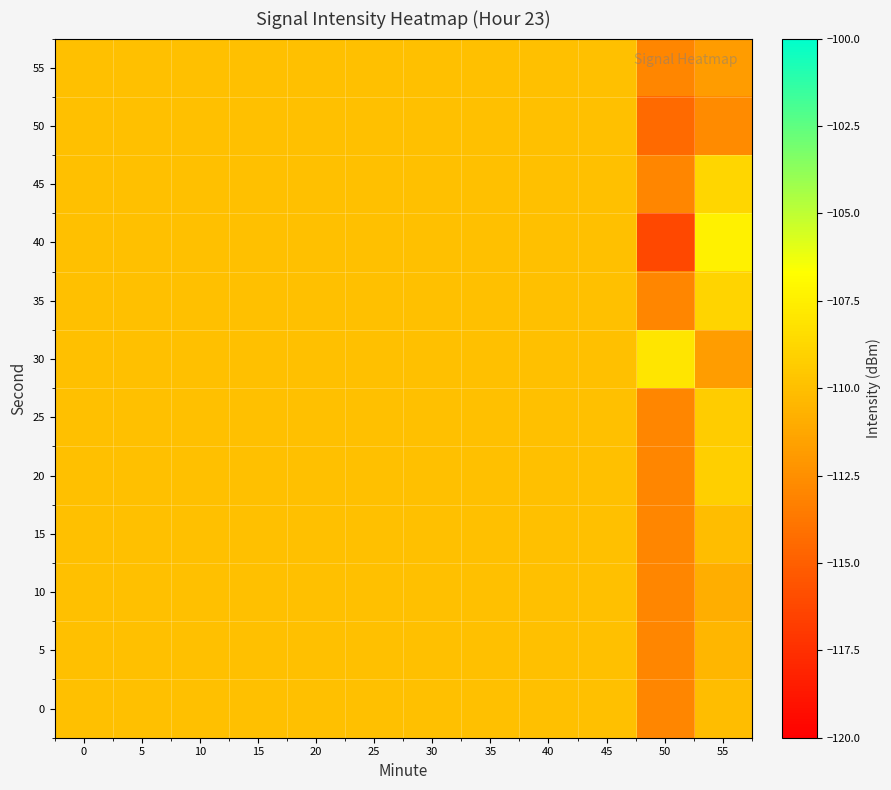

What is the greatest value displayed?

-107.3